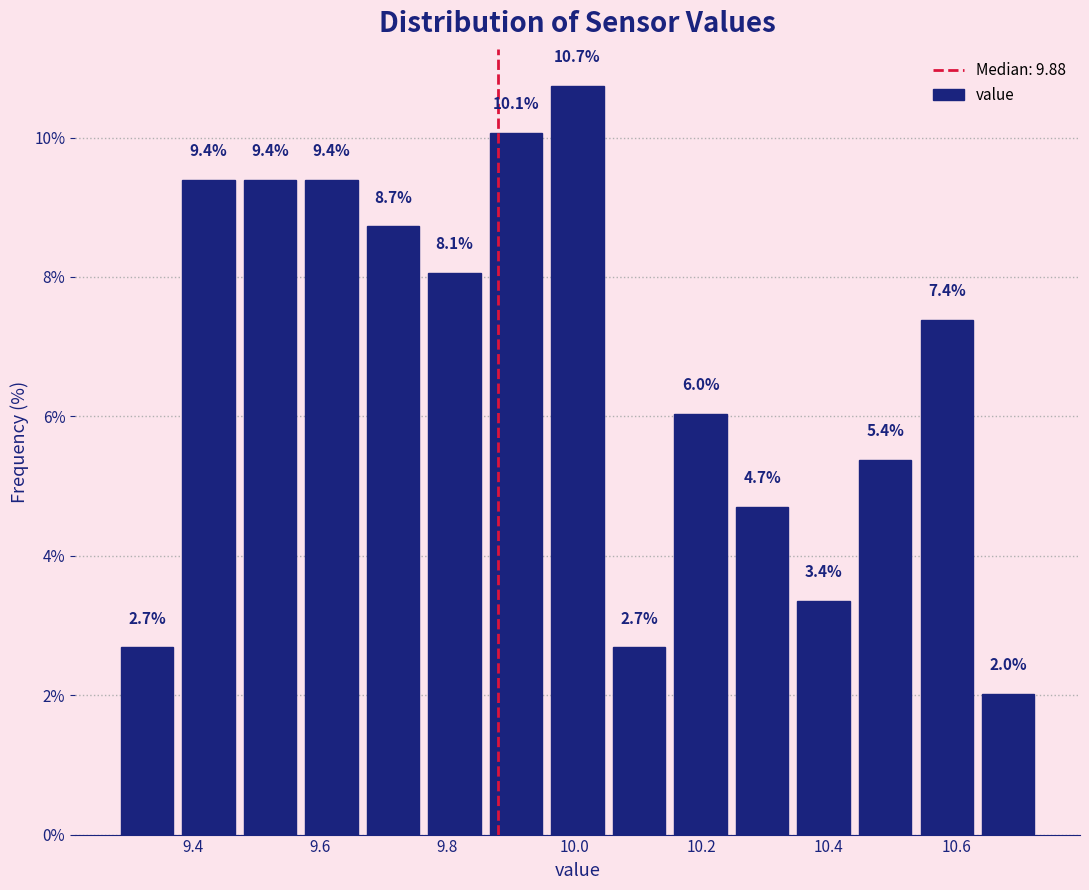

Reading left to right, list every bar in this chart as the range it spans on the x-axis followed by its height. The bar edges are not printed on the chart, so give them approximately, as read against the axis.

9.28 to 9.38: 2.7
9.38 to 9.48: 9.4
9.48 to 9.58: 9.4
9.58 to 9.66: 9.4
9.66 to 9.76: 8.7
9.76 to 9.86: 8.1
9.86 to 9.96: 10.1
9.96 to 10.06: 10.7
10.06 to 10.16: 2.7
10.16 to 10.24: 6.0
10.24 to 10.34: 4.7
10.34 to 10.44: 3.4
10.44 to 10.54: 5.4
10.54 to 10.64: 7.4
10.64 to 10.74: 2.0